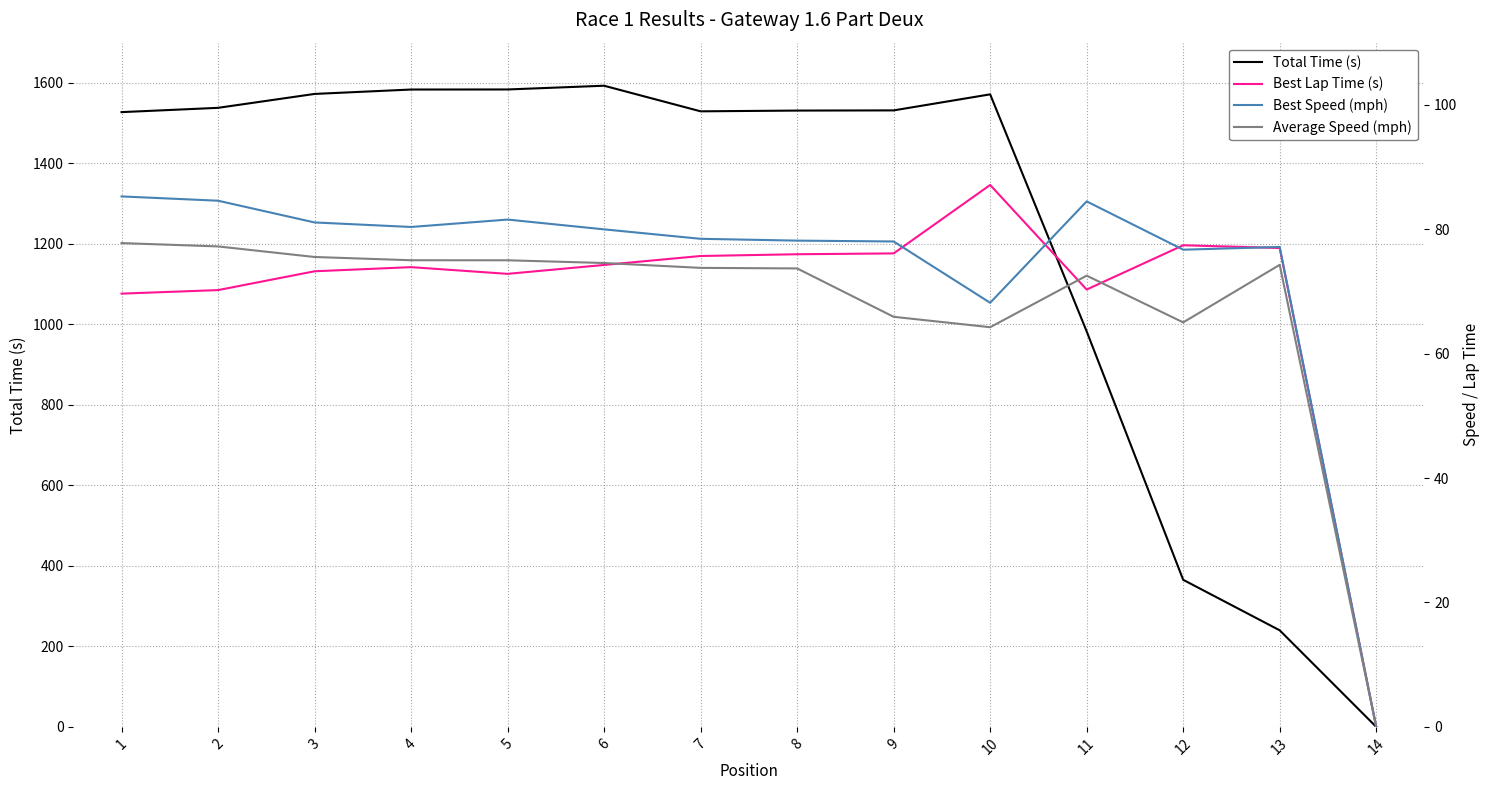

How many values in the Best Lap Time (s) series exceed 74?

7